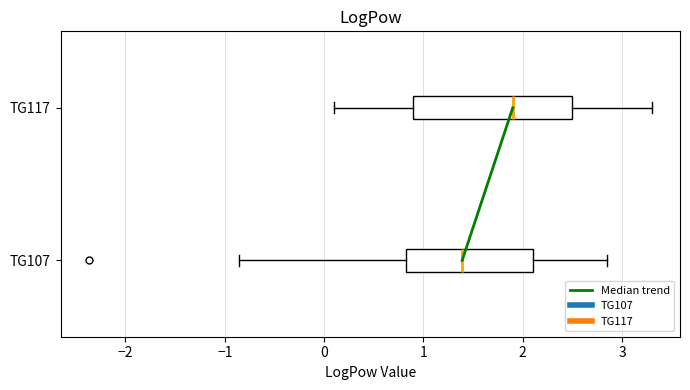

Reading bottom to top, transcribe this box plot: for each box, give where its median line is, the range the box spans, and where its two whiskers end, as read against the x-axis. The values are not printed on the chart, so give them approximately, as read against the axis.

TG107: median 1.4, box 0.8 to 2.1, whiskers -0.9 to 2.9
TG117: median 1.9, box 0.9 to 2.5, whiskers 0.1 to 3.3